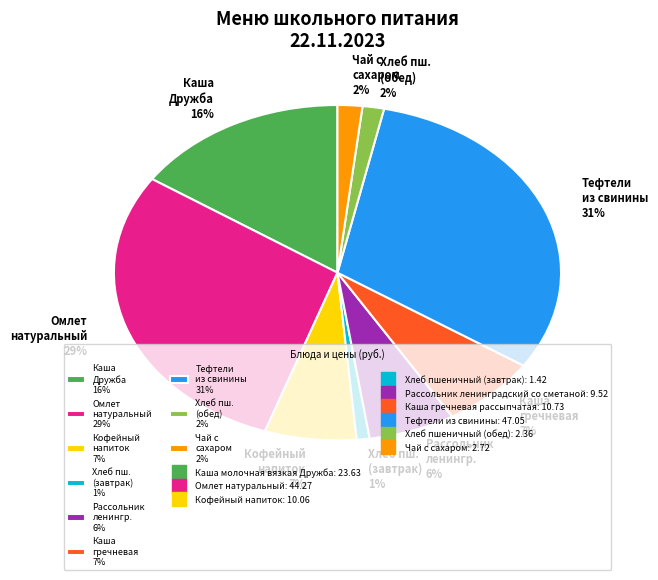

Does Чай с сахаром 2% represent more than half of the total?

No